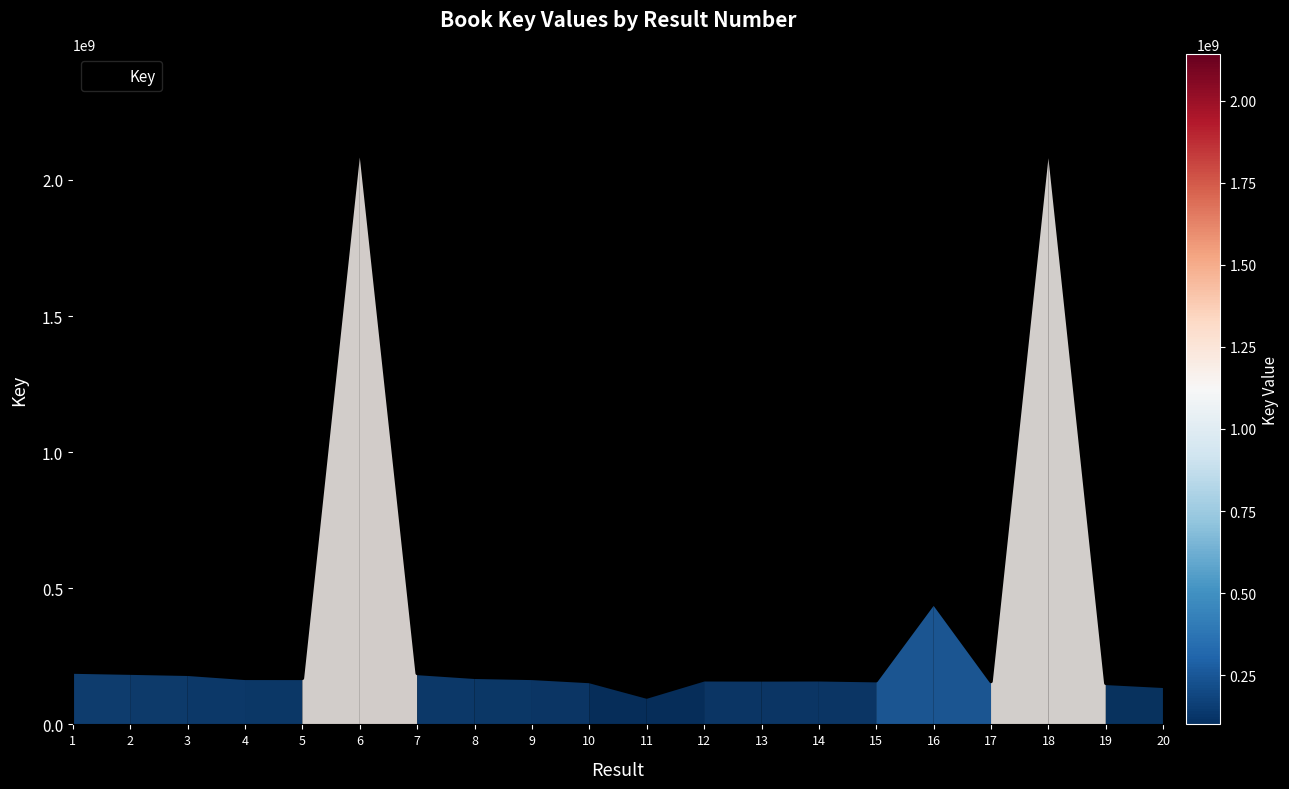

What is the value of the 9th point from the left?

169123640